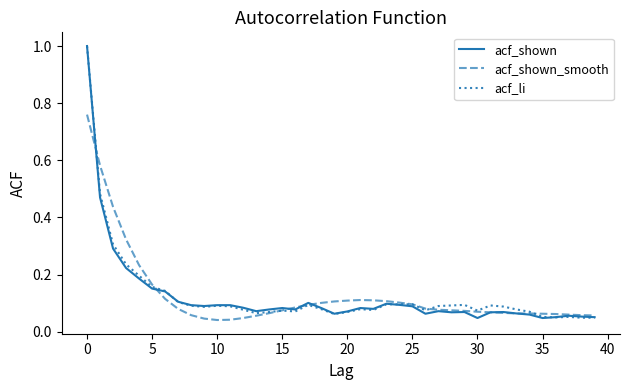

How many times do acf_shown and acf_shown_smooth cross each other?

5